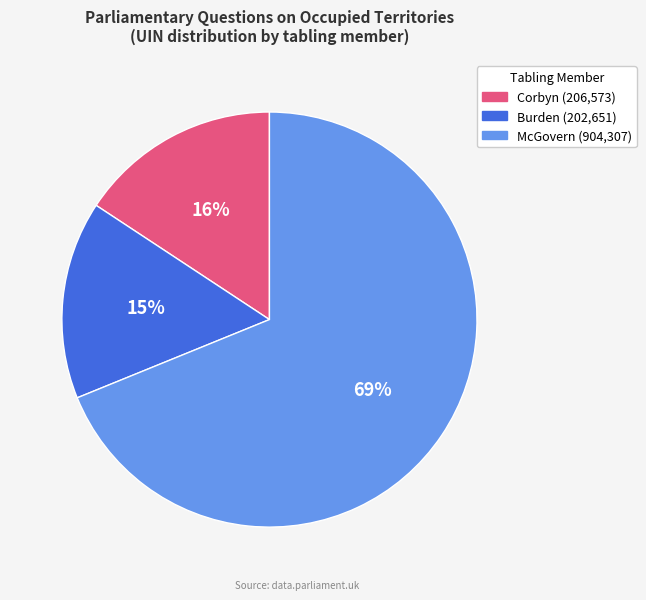

Is there a majority slice in this chart?

Yes